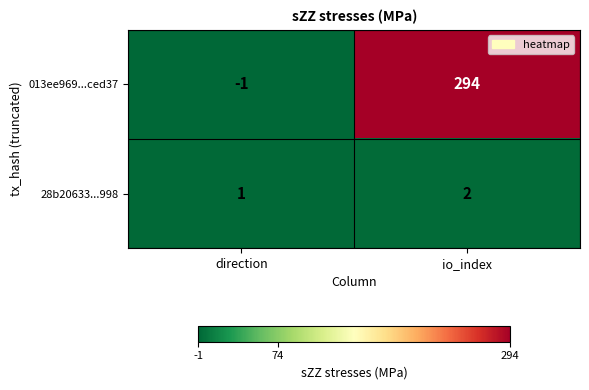

At io_index, list the series in order from smallest to largest.

28b20633...998, 013ee969...ced37